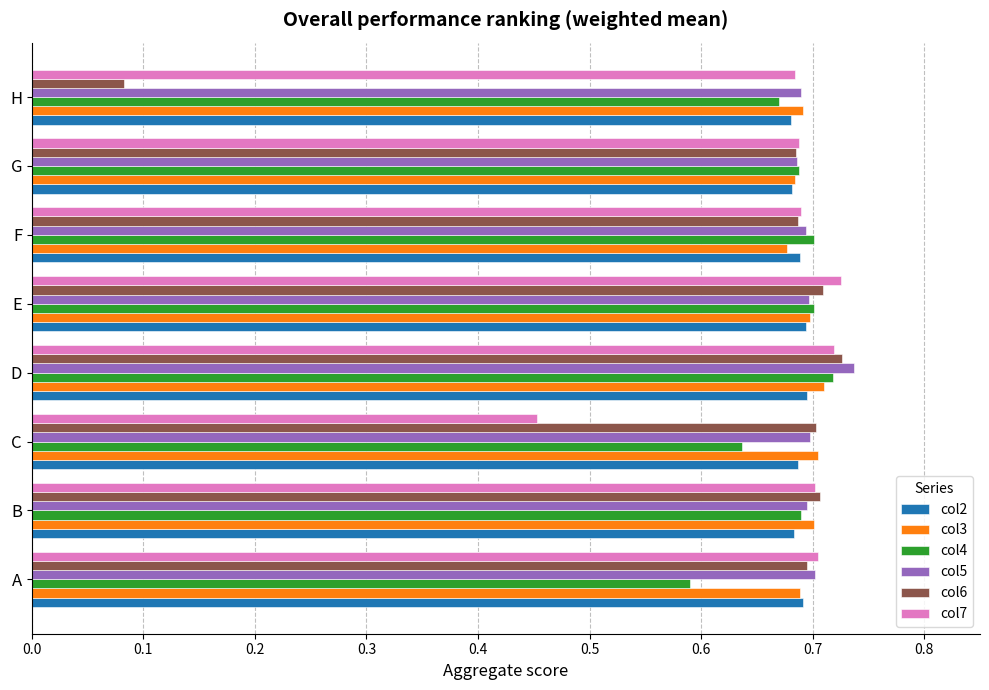

At how many categories does at least one series exceed 0?

8